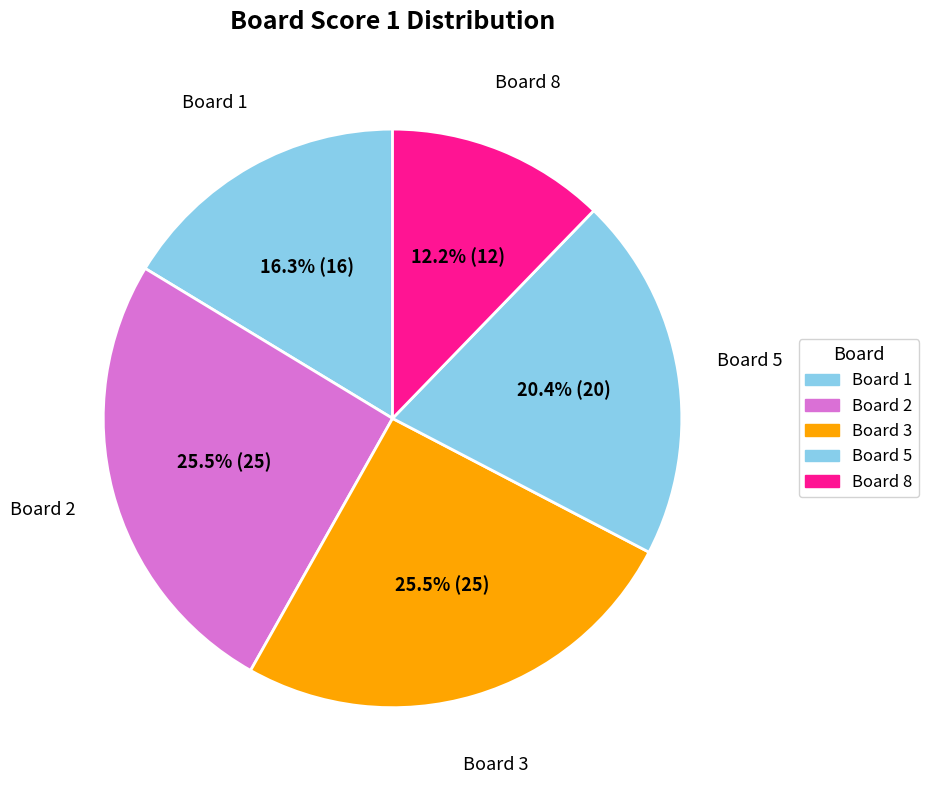

What is the smallest slice in the pie chart?

Board 8